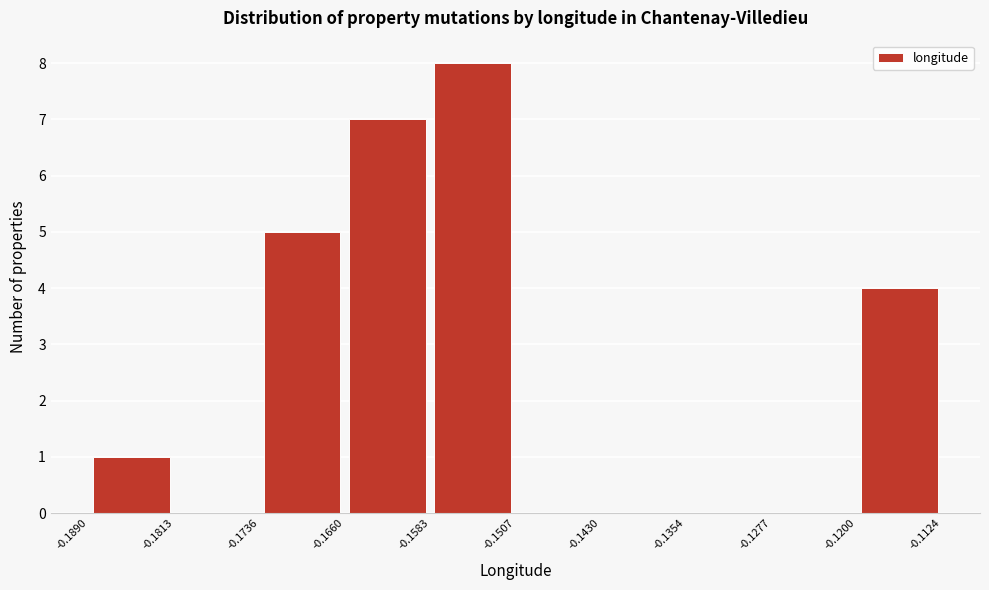

Which range on the x-axis has the tallest bar?

-0.1583 to -0.1507